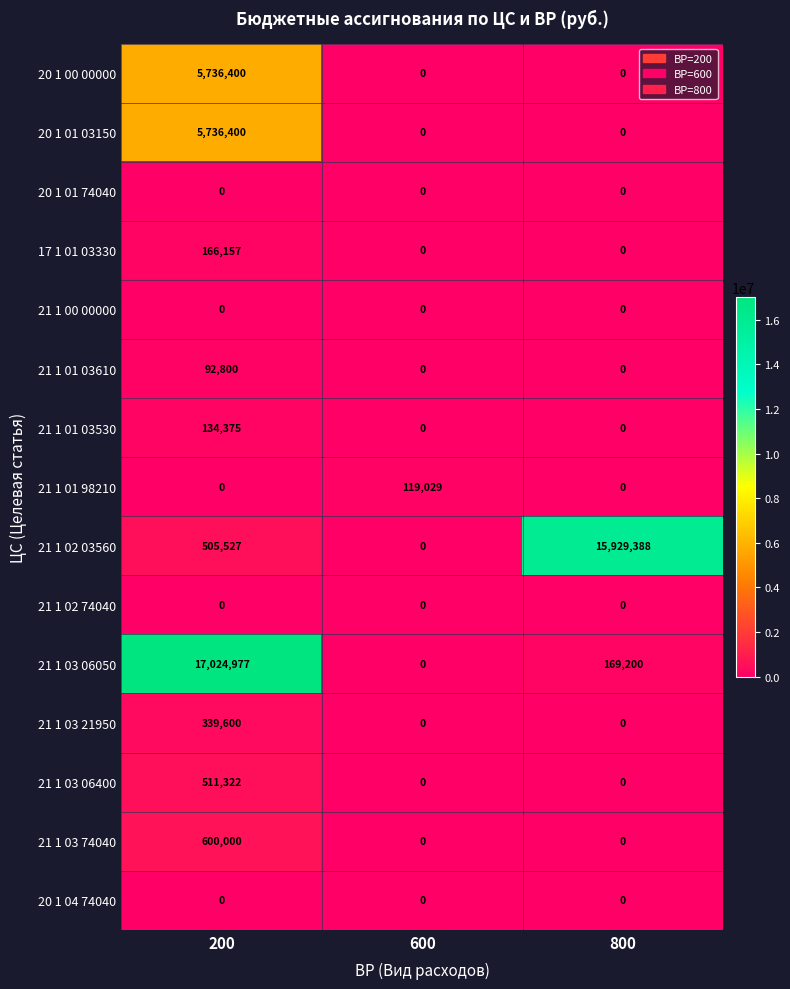

What is the total value across all series at 600?

119029